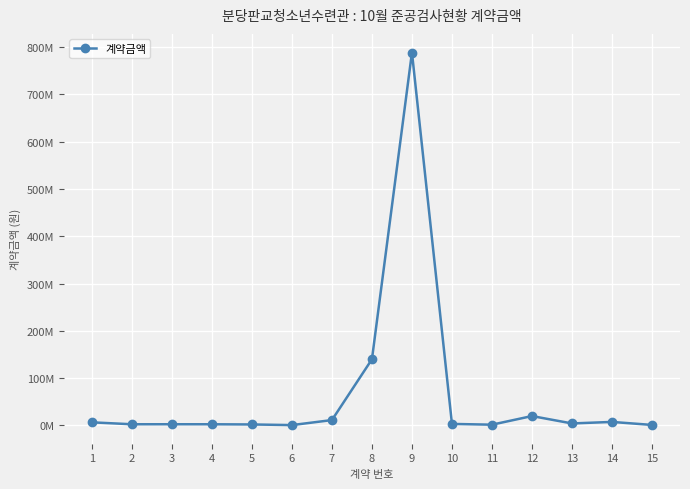

Where is the data nearest to the value 394747800?

8